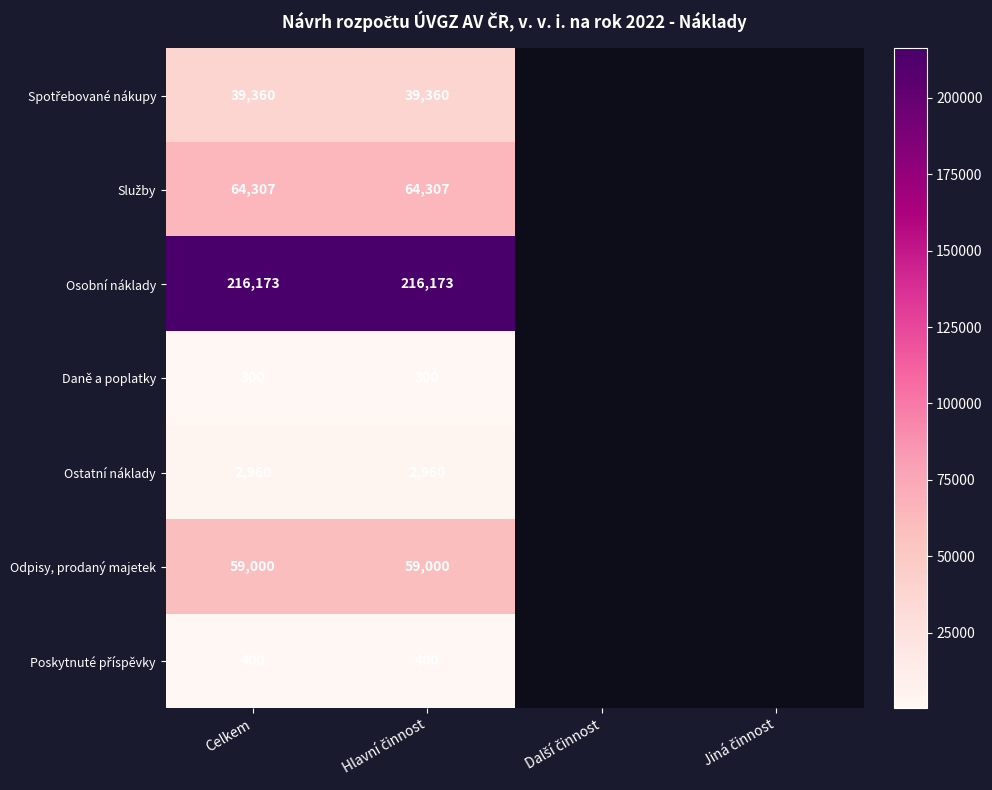

How many series are shown in this chart?

7